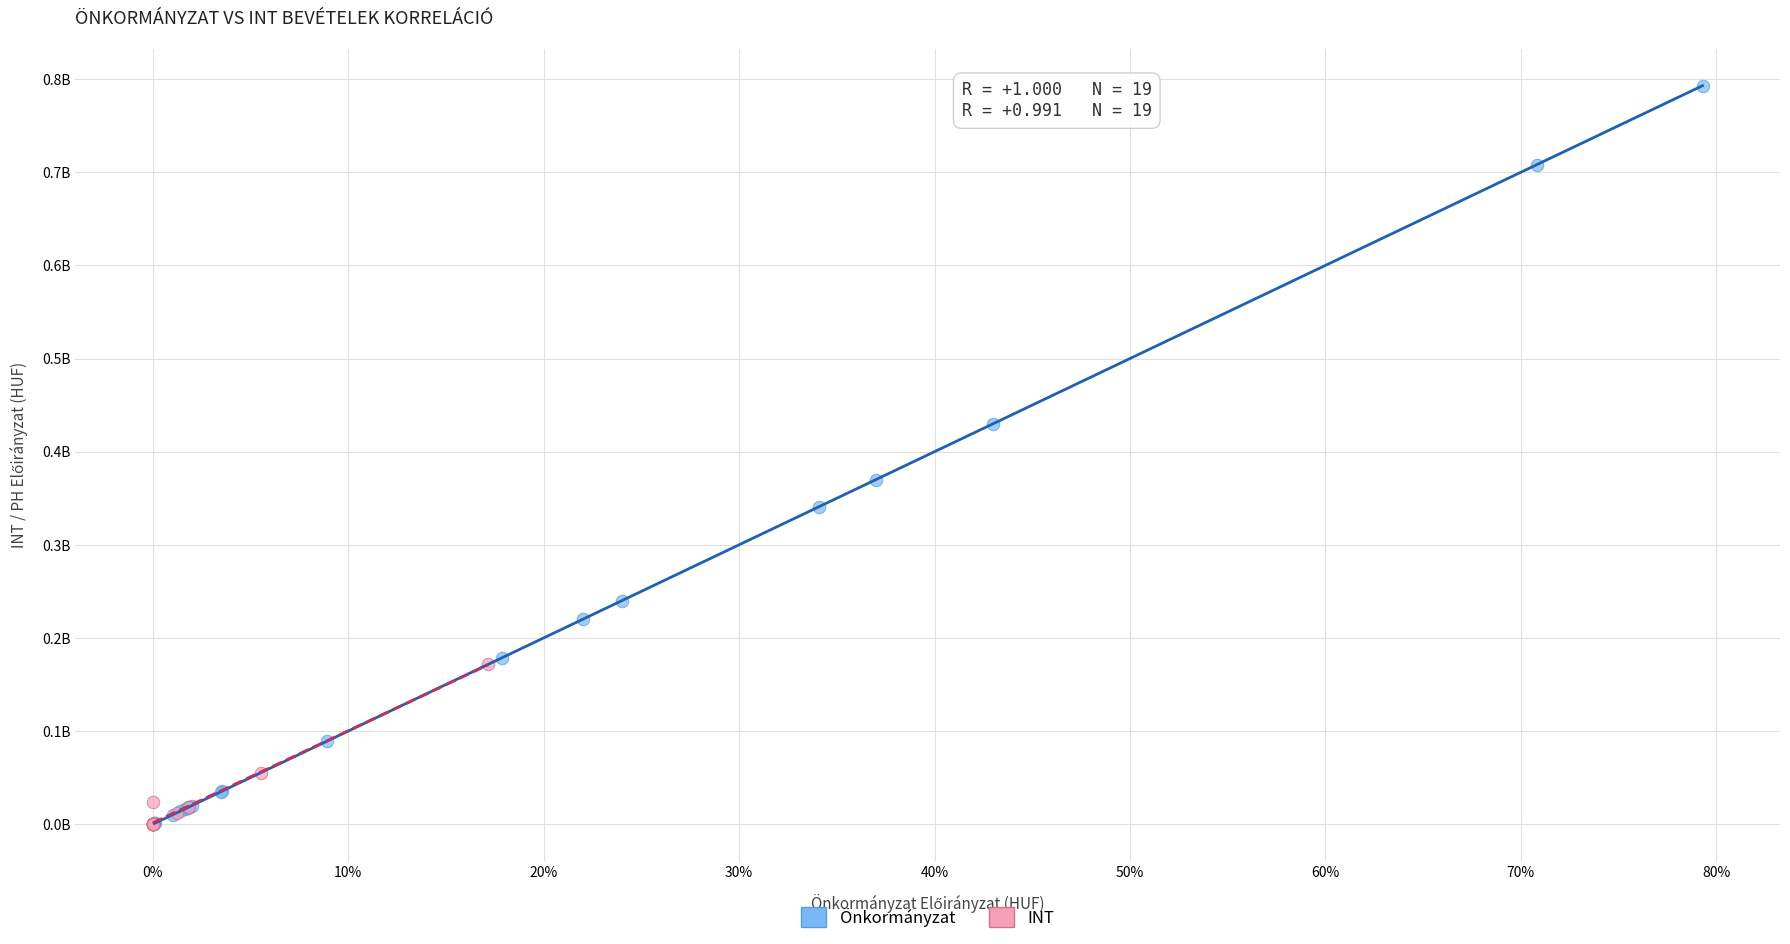

What are all the series names shown in the legend?

Önkormányzat, INT